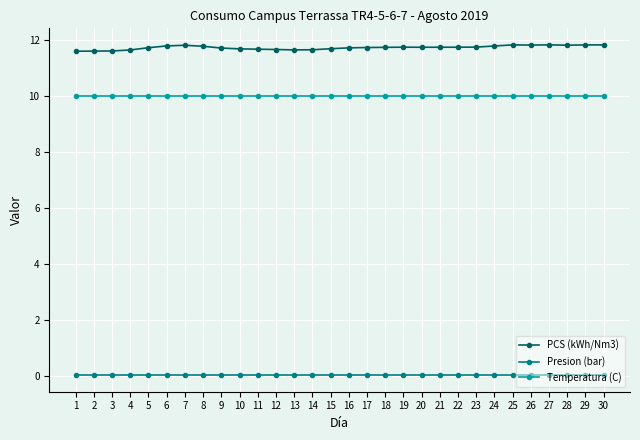

Which series has the largest total across all categories?

PCS (kWh/Nm3)